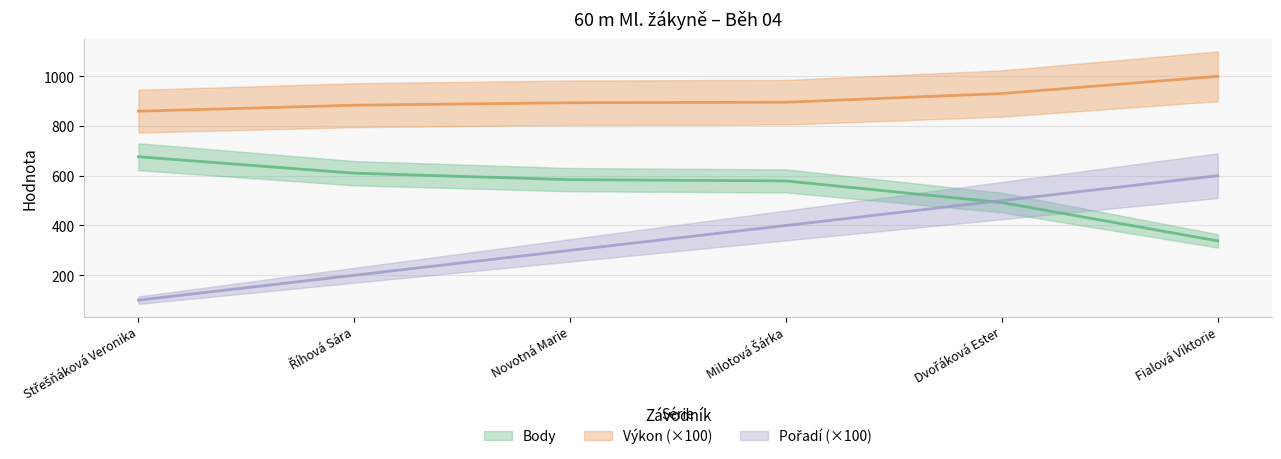

Is the value of Výkon at Novotná Marie greater than the value of Pořadí at Fialová Viktorie?

Yes